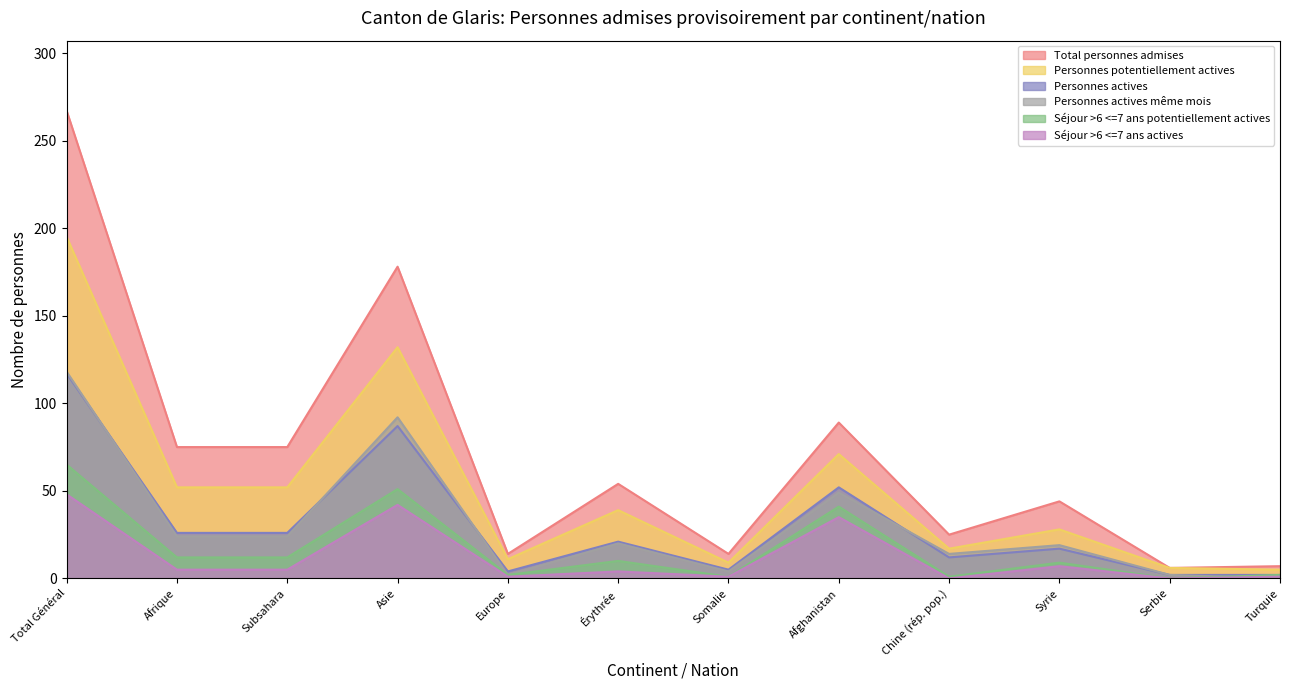

Is it true that Séjour >6 <=7 ans actives equals 56 at Asie?

False